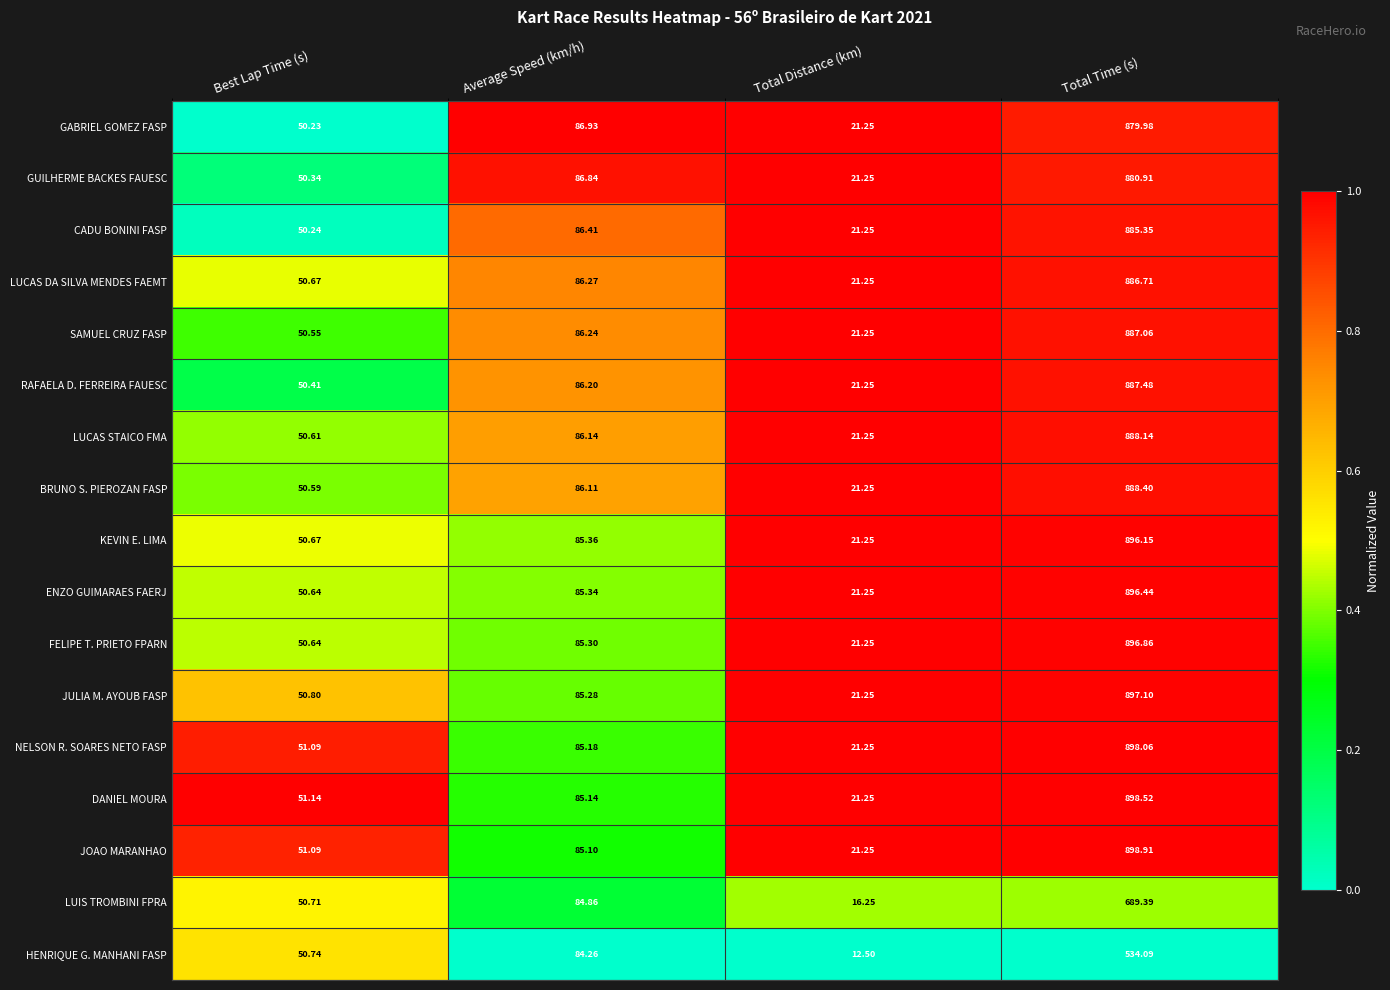

Is the value of DANIEL MOURA at Best Lap Time (s) greater than the value of JOAO MARANHAO at Best Lap Time (s)?

Yes